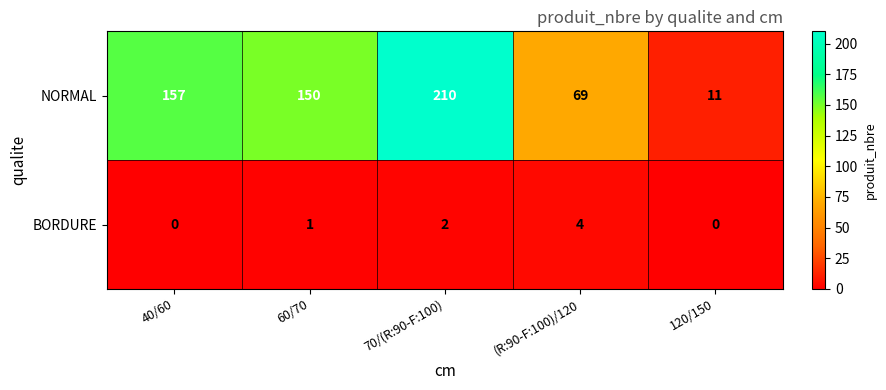

Which series changed the most between 70/(R:90-F:100) and 120/150?

NORMAL